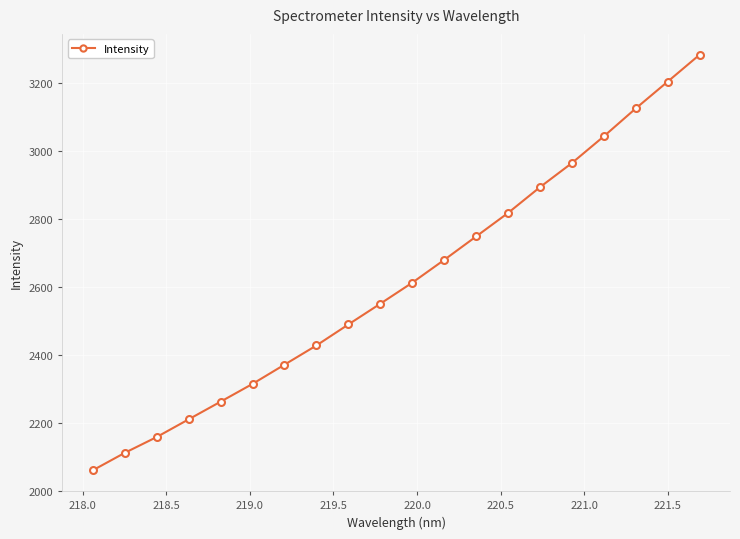

True or false: the data has more than 1 interior local peaks.

False